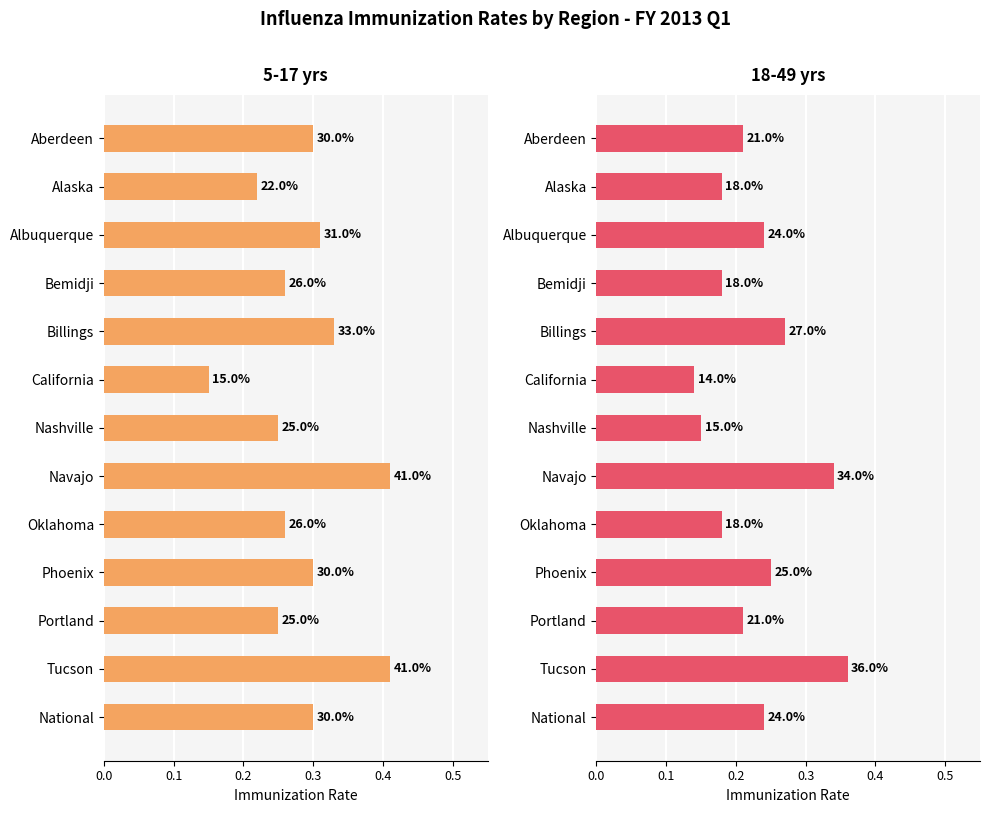

Between Aberdeen and Tucson, which series saw the biggest shift?

18-49 yrs